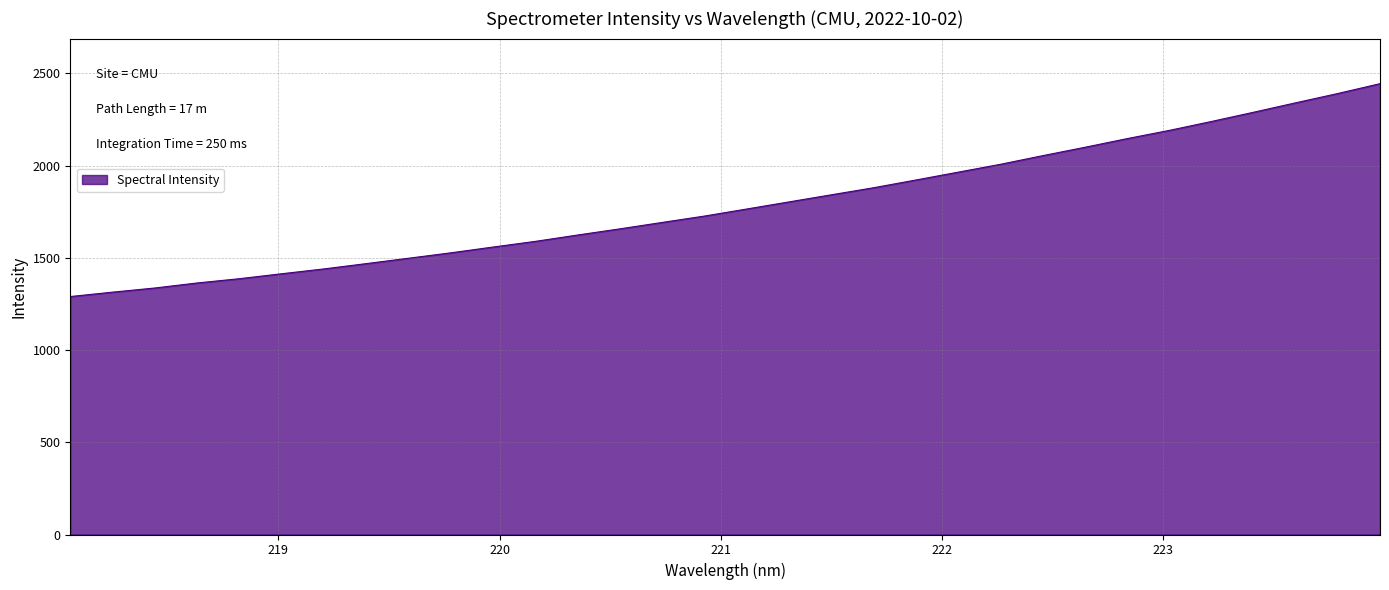

How many distinct data groups are displayed?

1